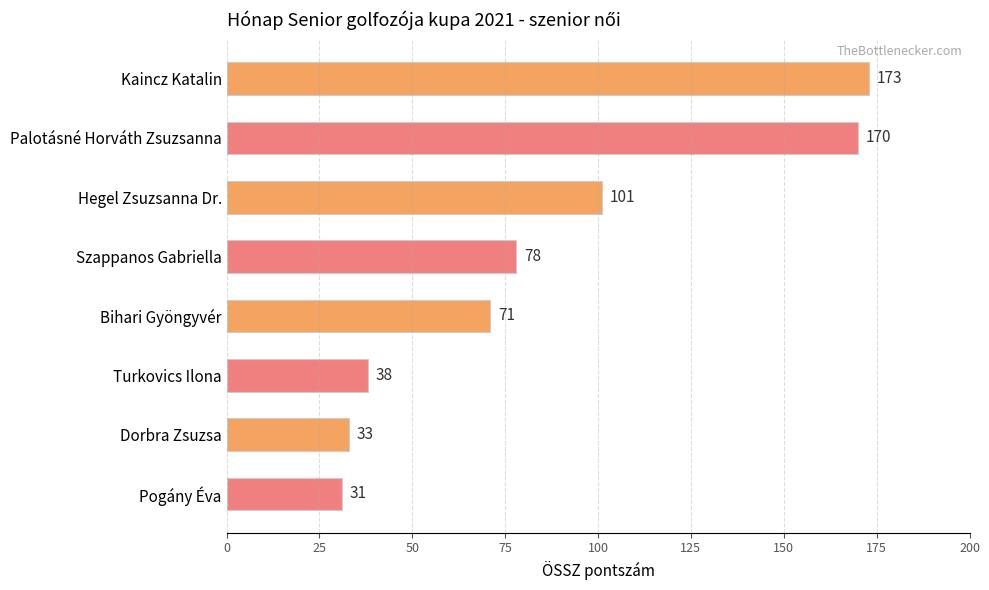

Is it true that the value at Kaincz Katalin is 173?

True